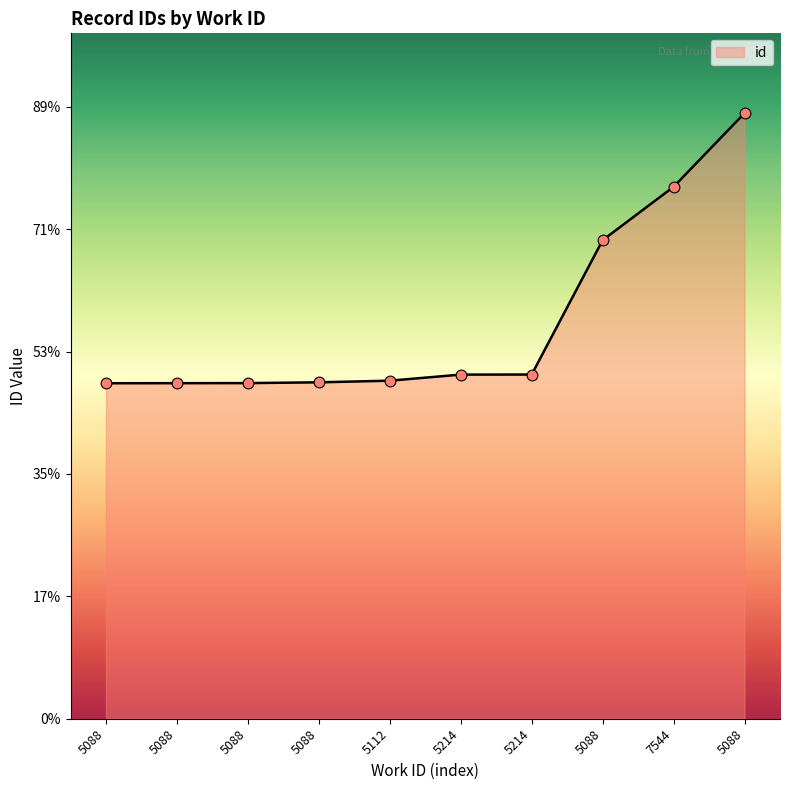

What is the ratio of the value at 5214 to the value at 5088?

1.0